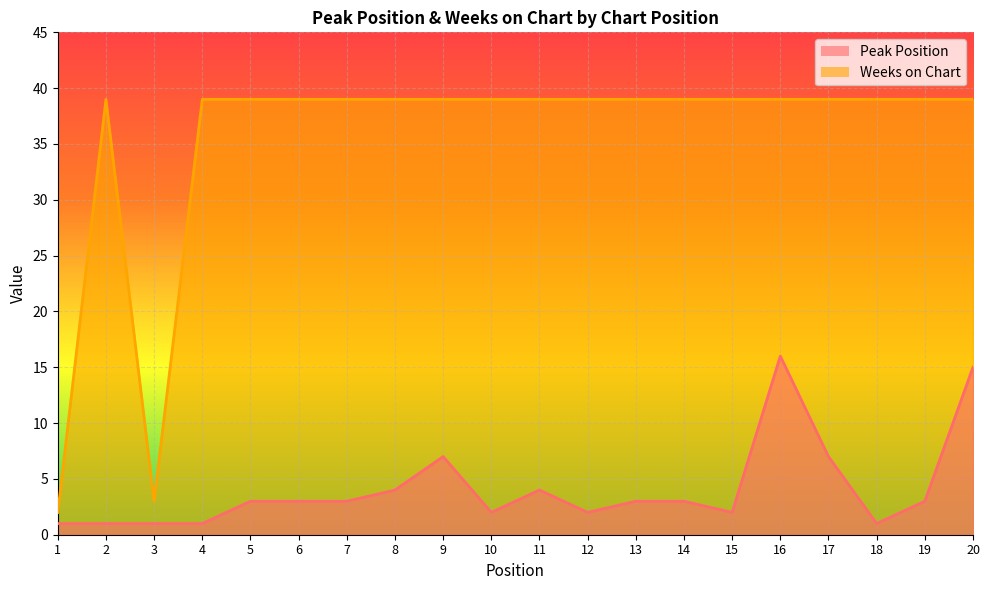

What is the highest value of the Weeks on Chart series?

39